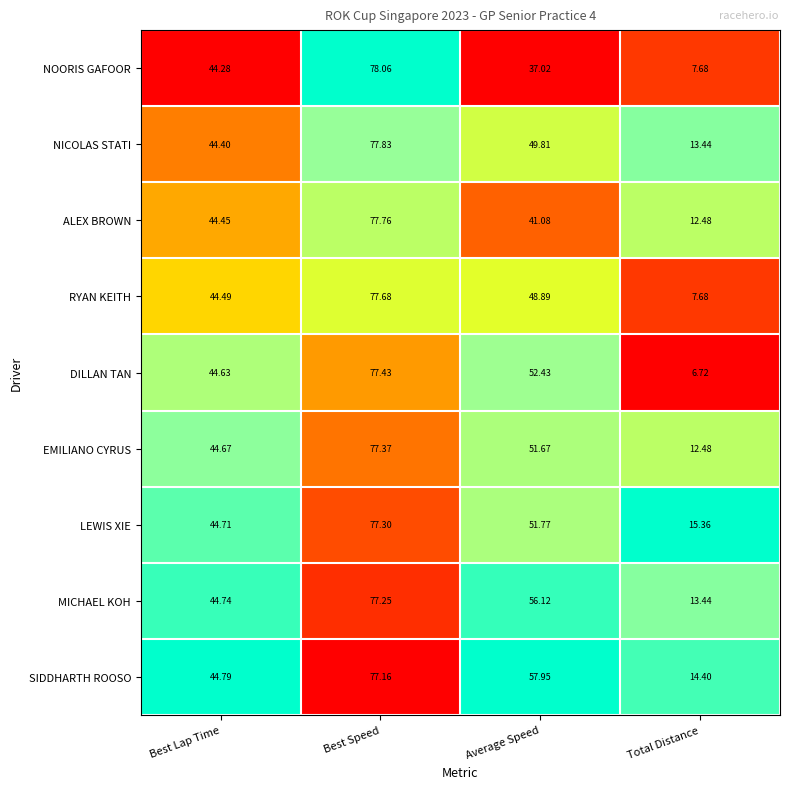

List the series in order of their peak value, lowest first.

SIDDHARTH ROOSO, MICHAEL KOH, LEWIS XIE, EMILIANO CYRUS, DILLAN TAN, RYAN KEITH, ALEX BROWN, NICOLAS STATI, NOORIS GAFOOR